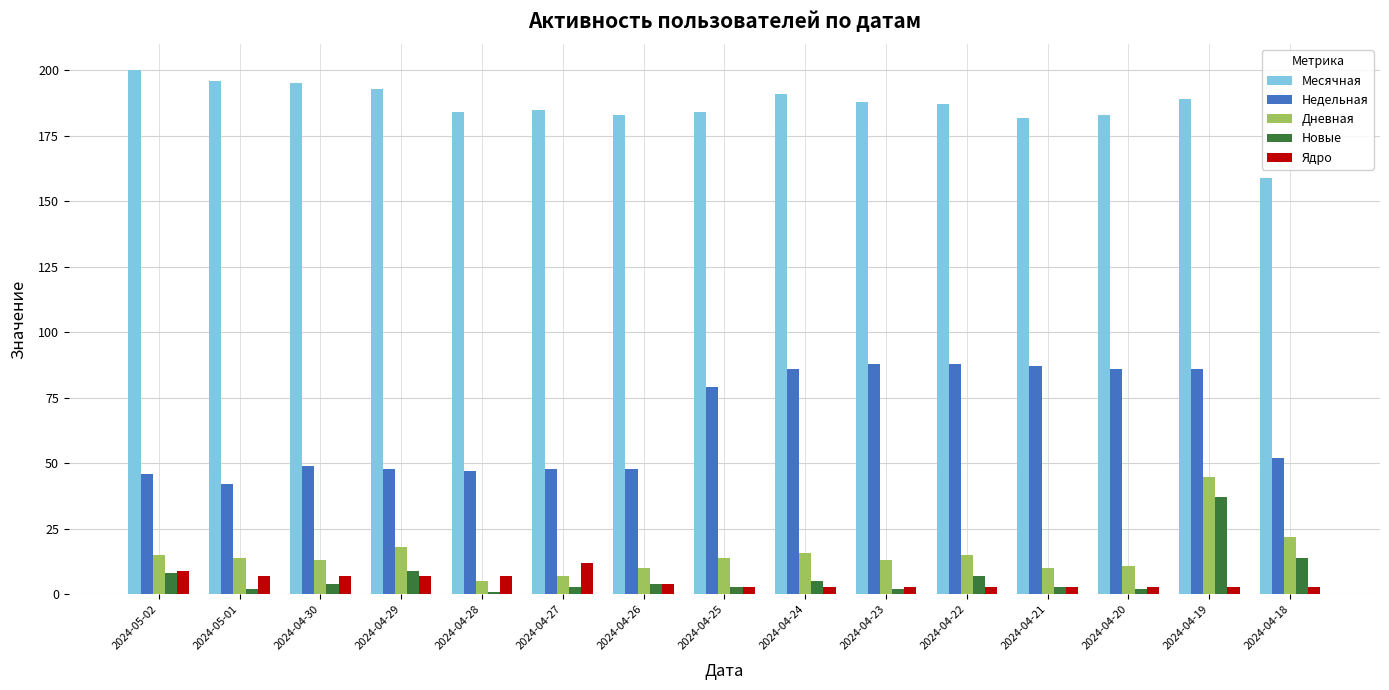

How many groups of bars are there?

15